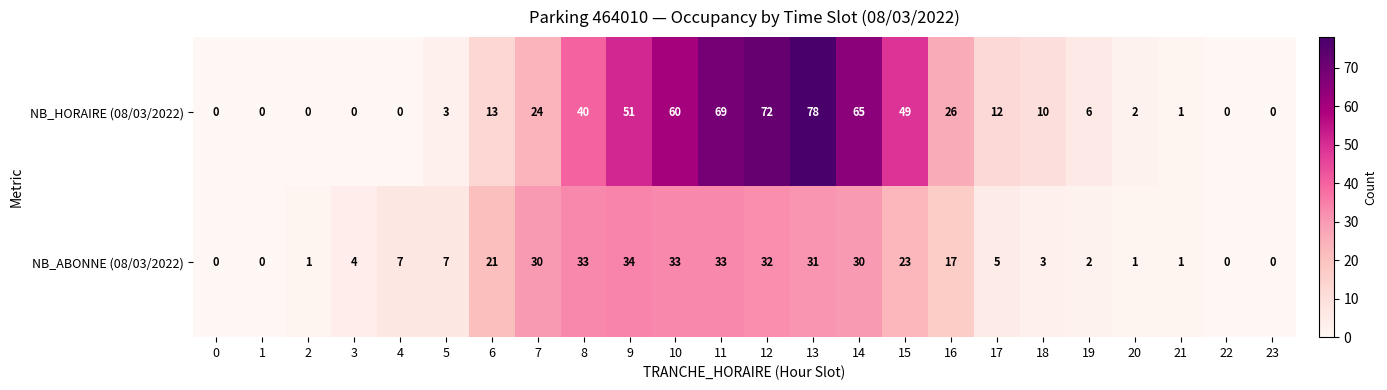

Rank the series at 16 from highest to lowest value.

NB_HORAIRE (08/03/2022), NB_ABONNE (08/03/2022)